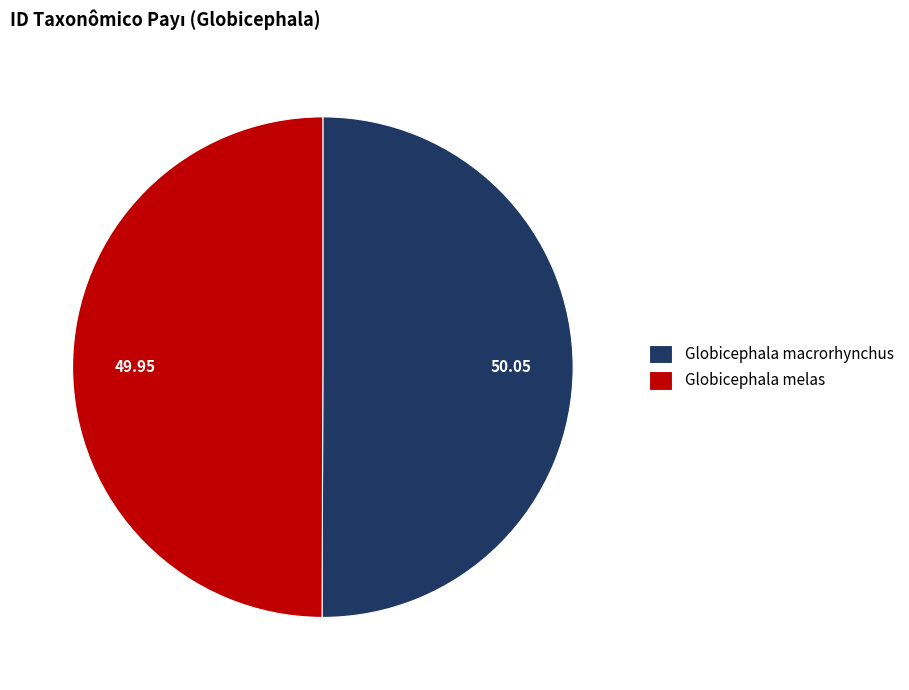

Do Globicephala macrorhynchus and Globicephala melas together represent more than half of the pie?

Yes